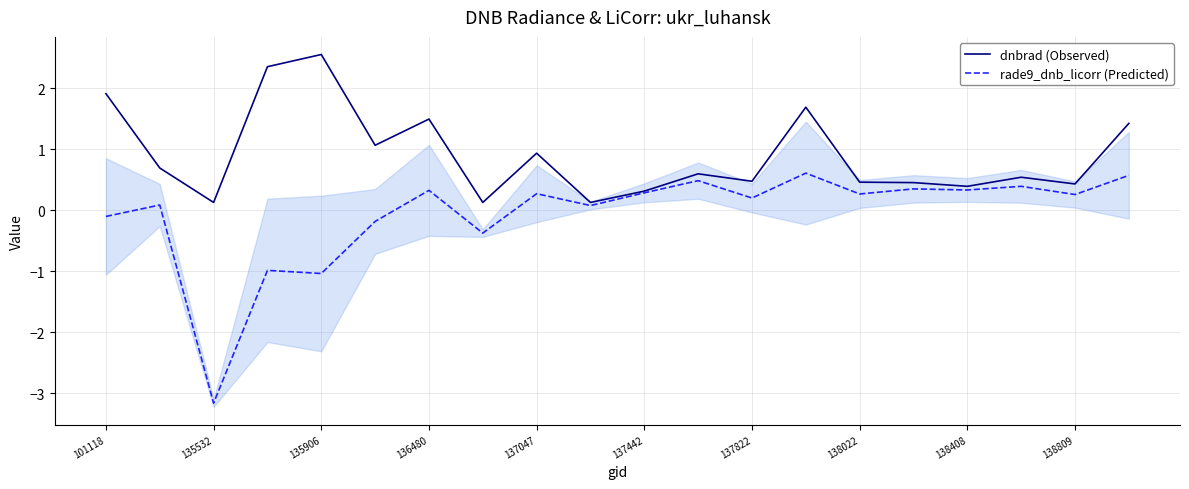

Read the rade9_dnb_licorr (Predicted) value at 137047.

0.3